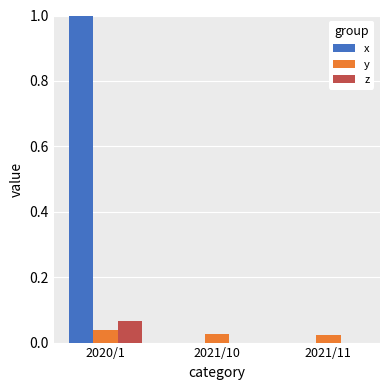

Which series has the largest total across all categories?

x